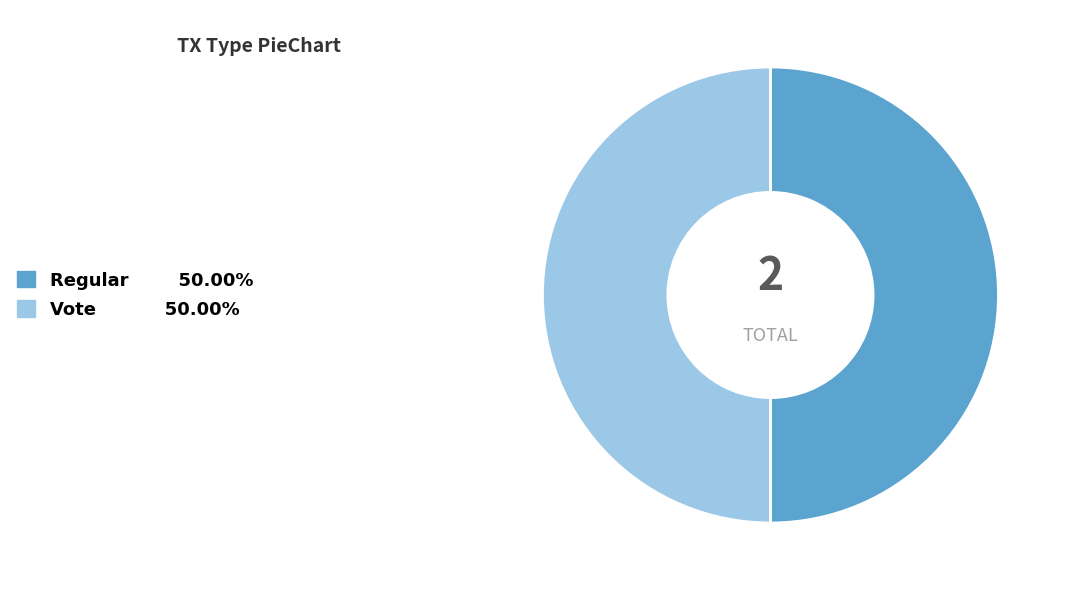

Approximately how many times larger is the value at Vote compared to Regular?

1.0